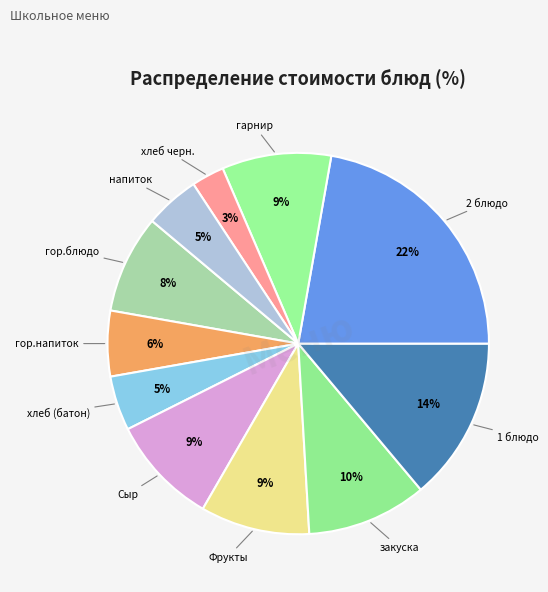

Which category has the biggest portion of the pie?

2 блюдо